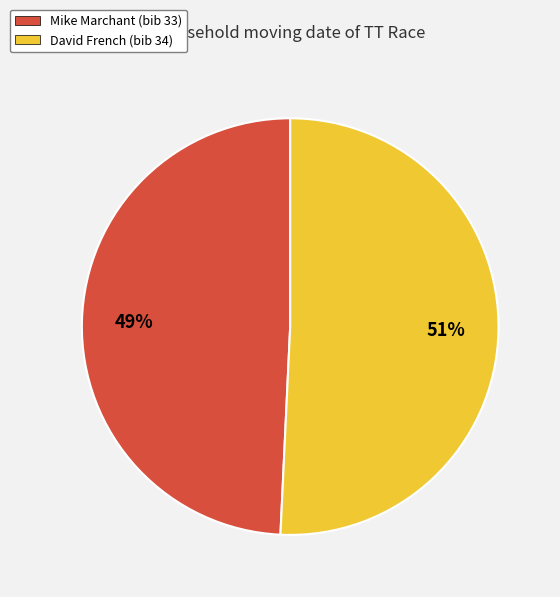

Combined, do David French (bib 34) and Mike Marchant (bib 33) account for over 50%?

Yes